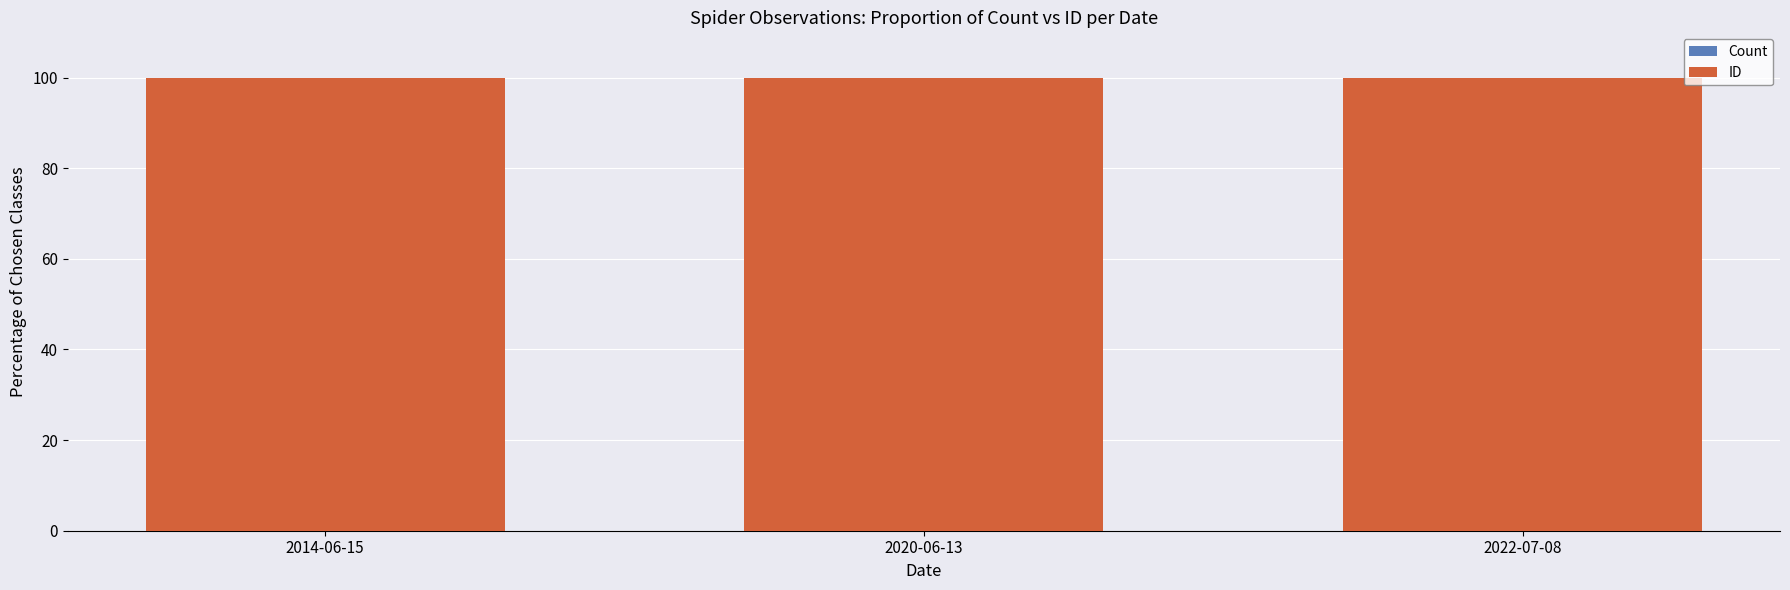

True or false: Count has a value of 0.0 at 2020-06-13.

True